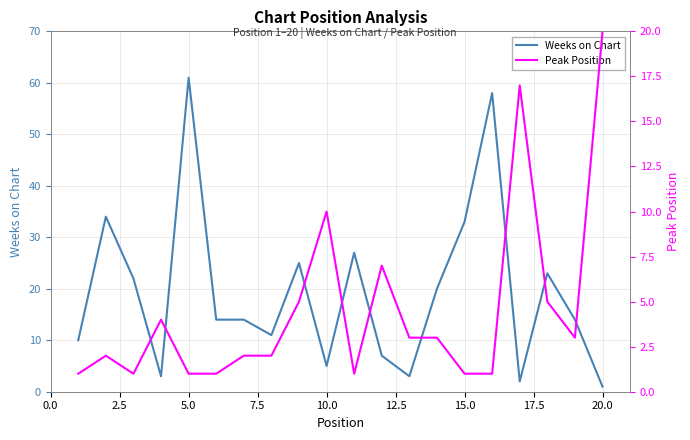

At which label does Weeks on Chart reach its peak?

5.0